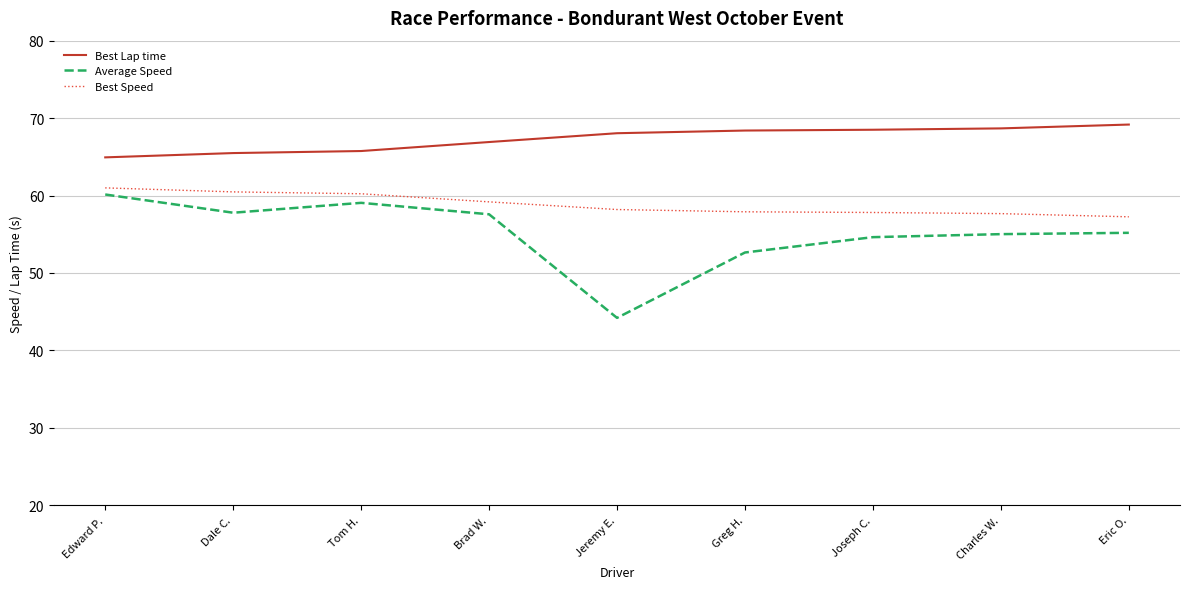

What are all the series names shown in the legend?

Best Lap time, Average Speed, Best Speed